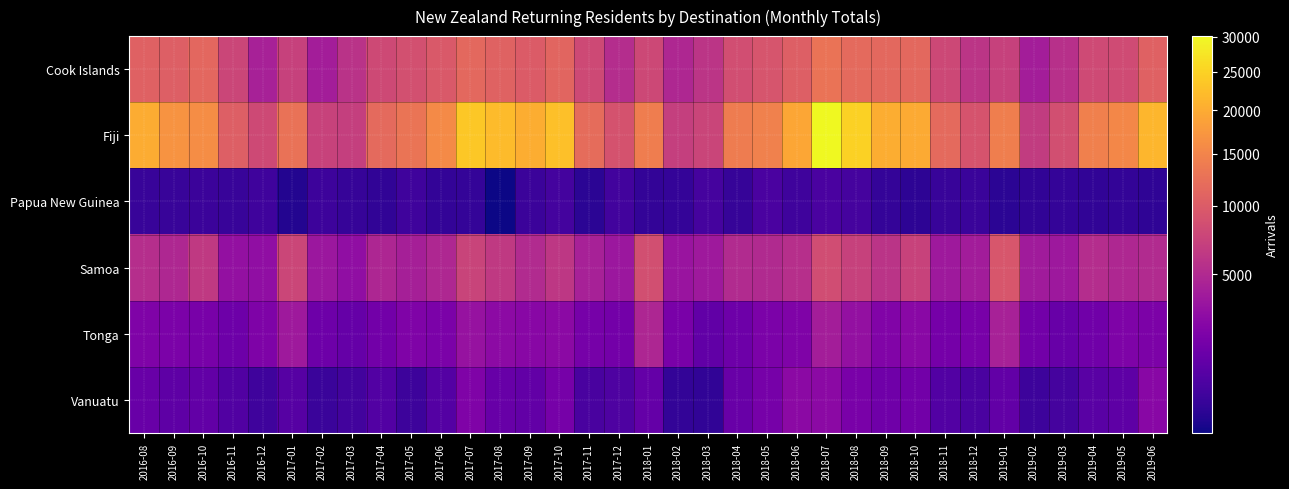

At which category is the sum across all series the highest?

2018-07